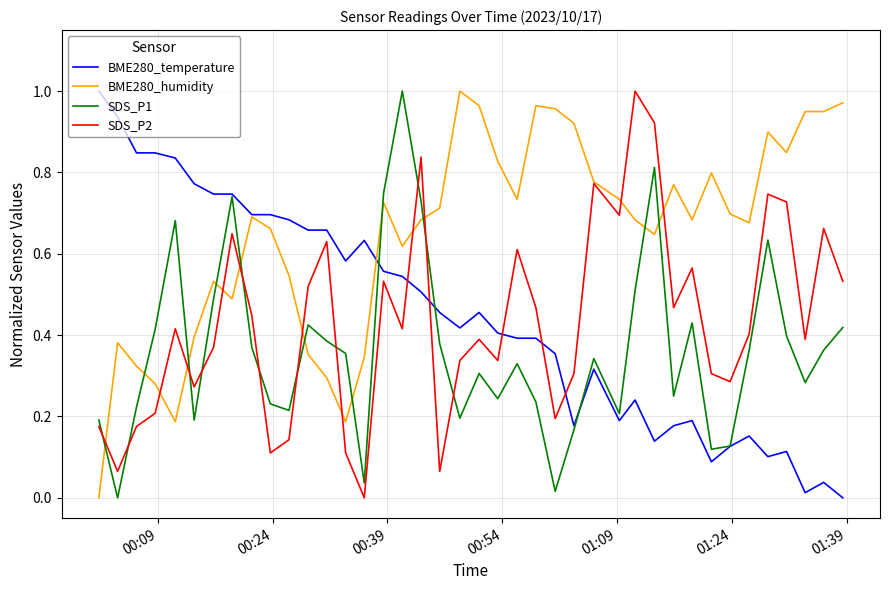

Which series has the largest total across all categories?

BME280_humidity